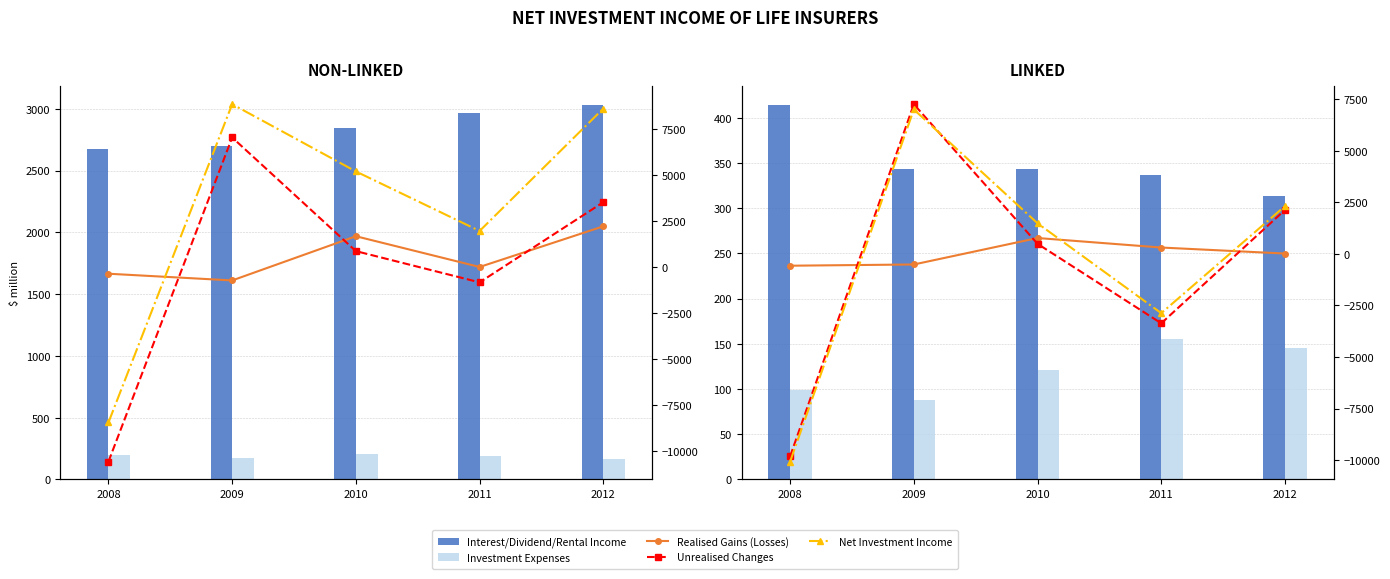

How many values in the Net Investment Income series are below 1486?

2